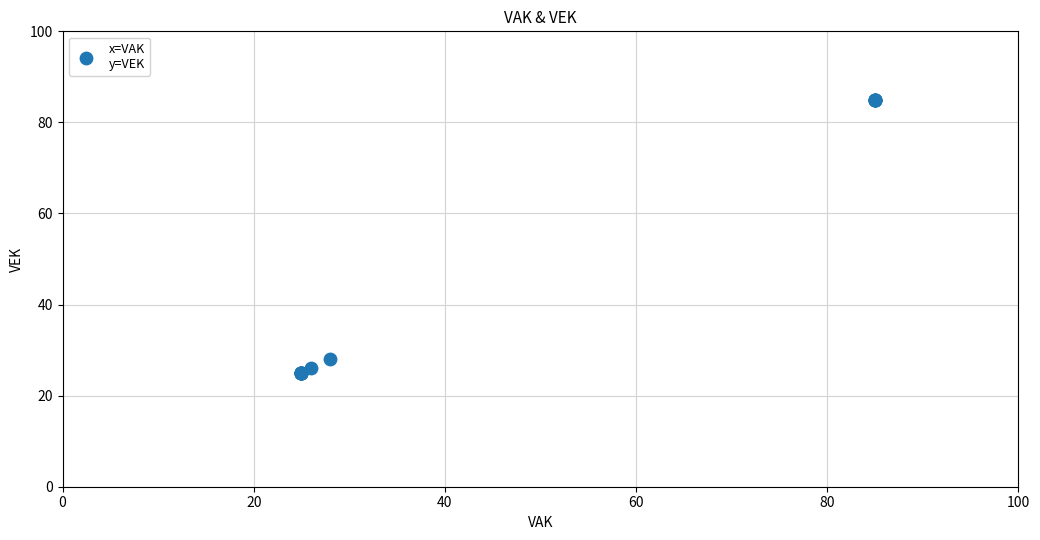

What Y value in the scatter plot is closest to 55?

28